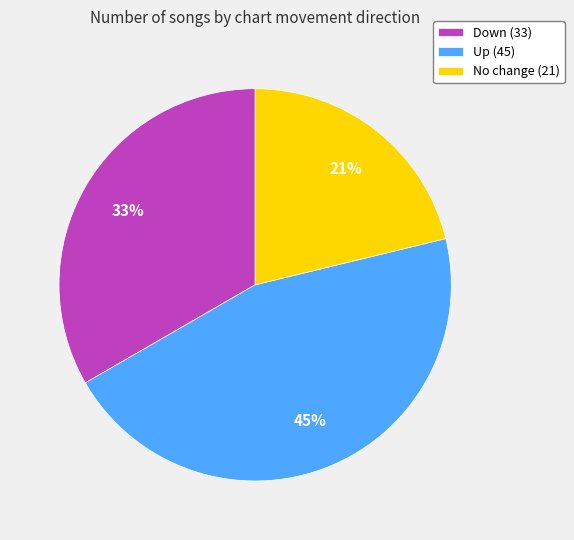

What is the ratio of the value at No change (21) to the value at Down (33)?

0.6